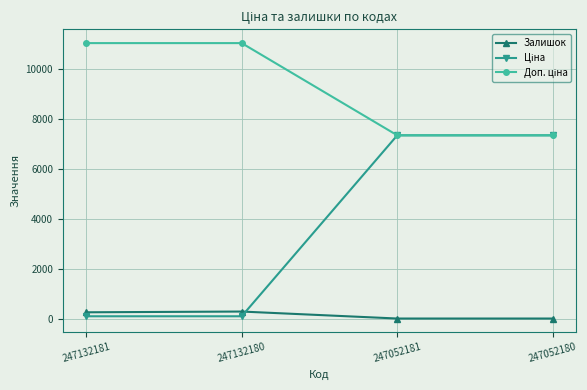

At which category does Залишок reach its first local peak?

247132180